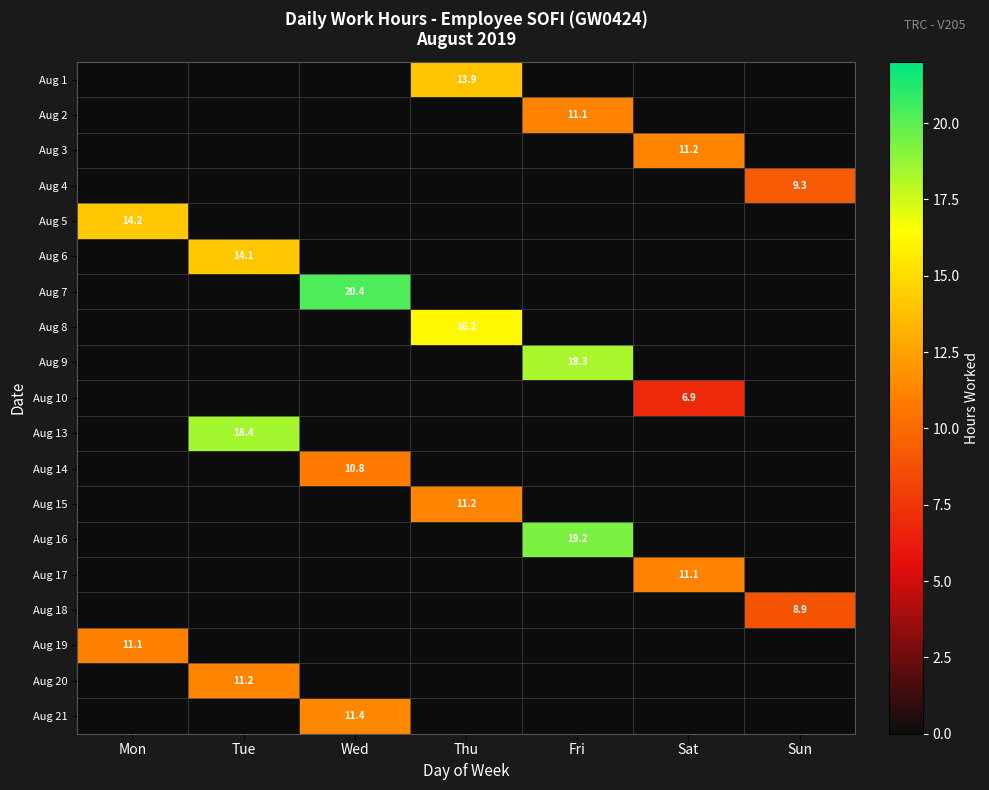

True or false: Aug 2 has a value of 16.7 at Fri.

False